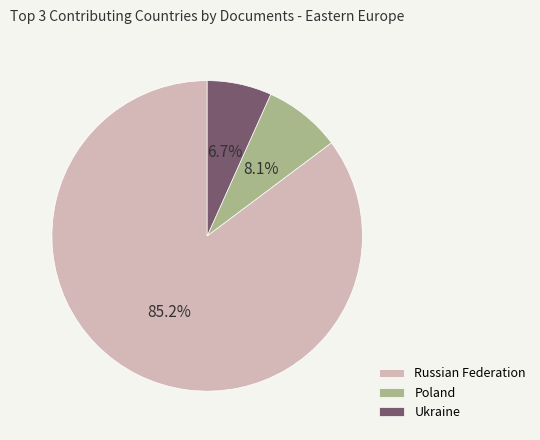

Rank the categories by value from lowest to highest.

Ukraine, Poland, Russian Federation